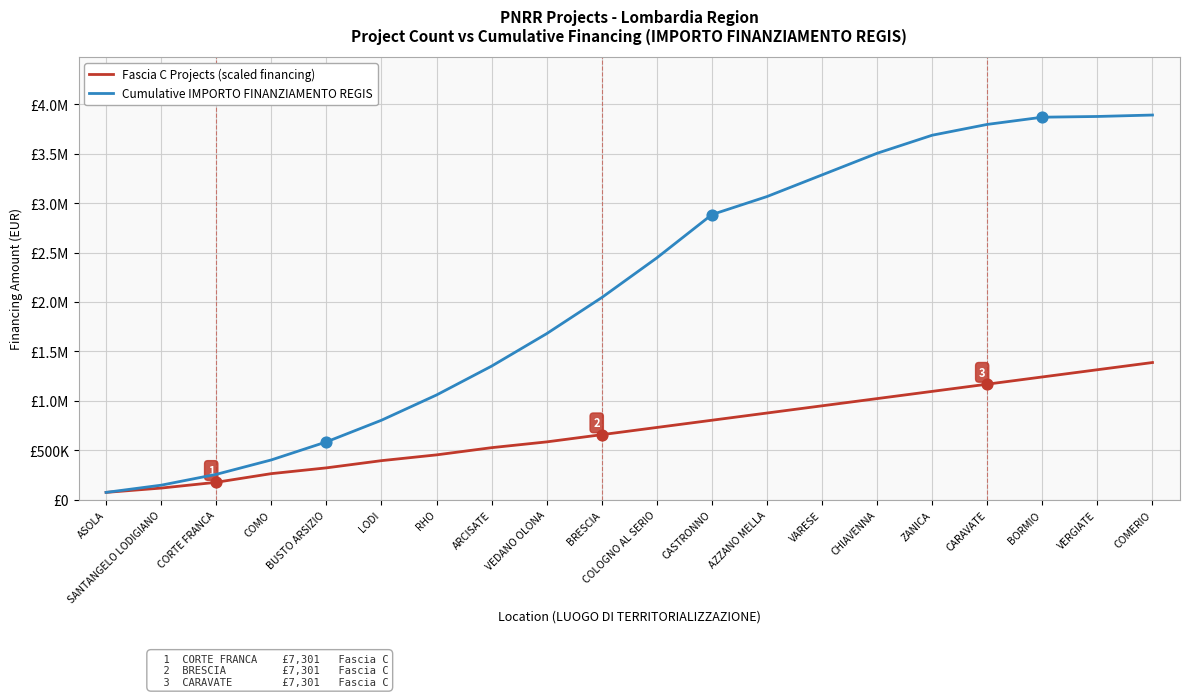

What are all the series names shown in the legend?

Fascia C Projects (scaled financing), Cumulative IMPORTO FINANZIAMENTO REGIS